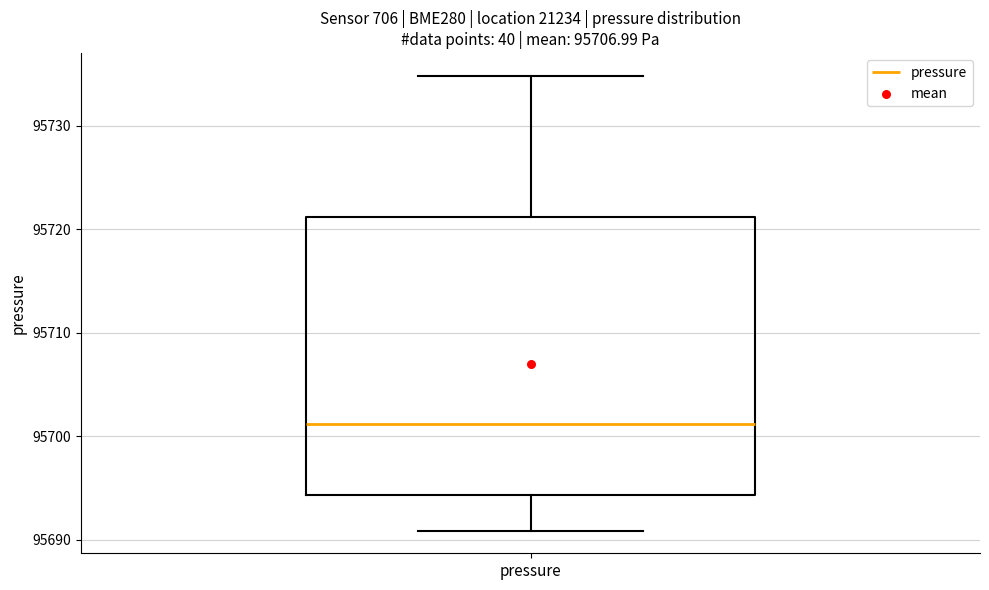

Where does the median line of the box for pressure sit on the y-axis? The values are not printed on the chart, so give them approximately, as read against the axis.

95701